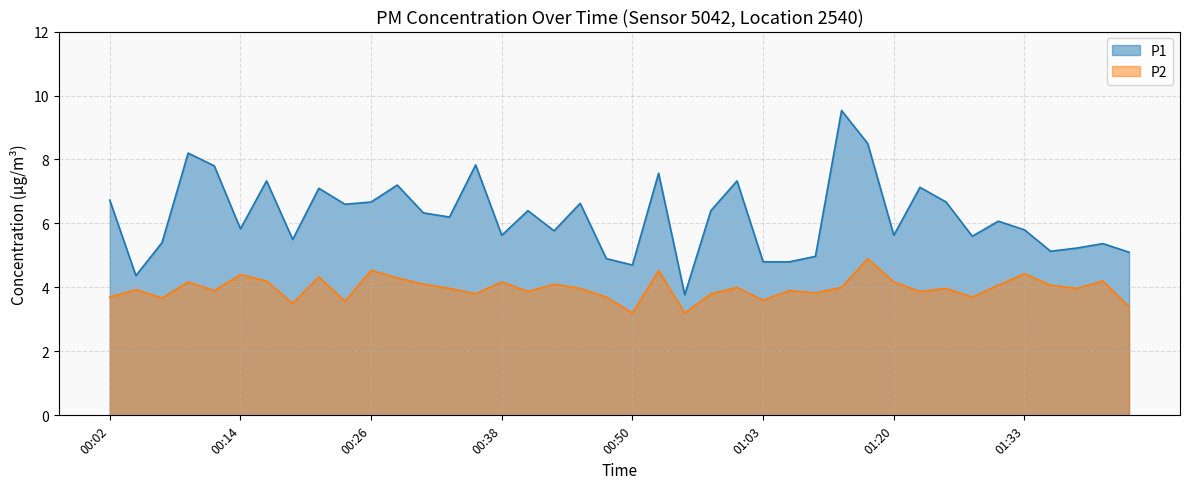

True or false: P1 and P2 intersect in this chart.

False